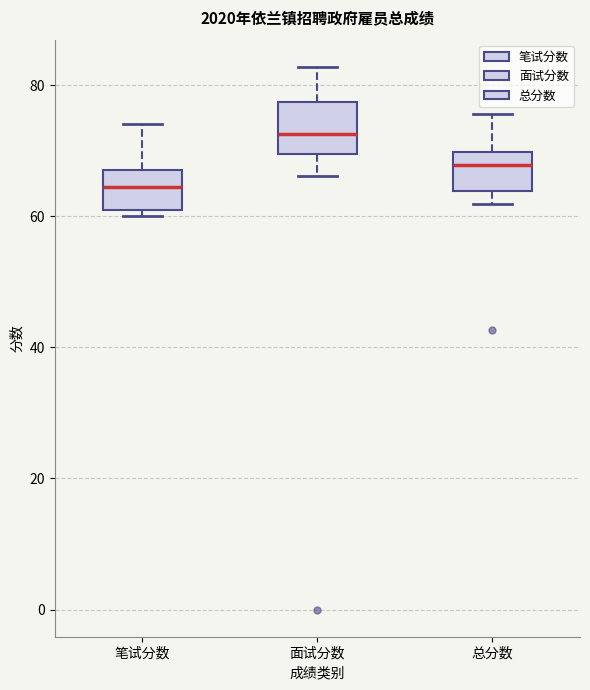

Which box's median line is the highest?

面试分数